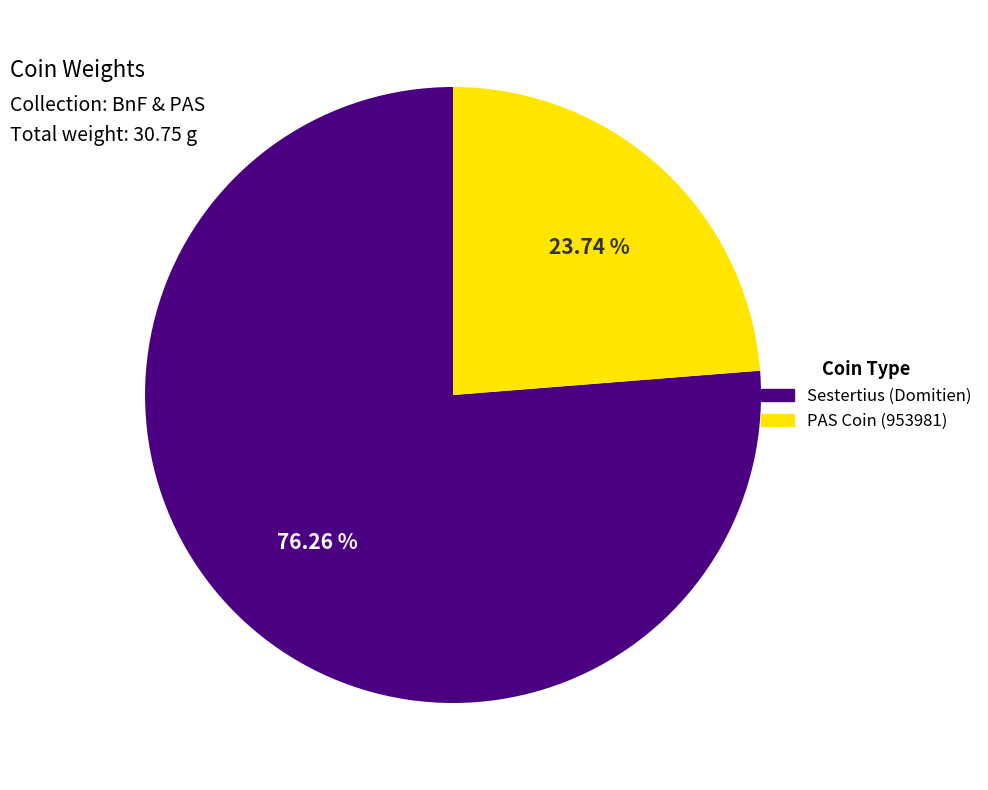

To the nearest percent, what is the difference between the PAS Coin (953981) and Sestertius (Domitien) slice percentages?

53%